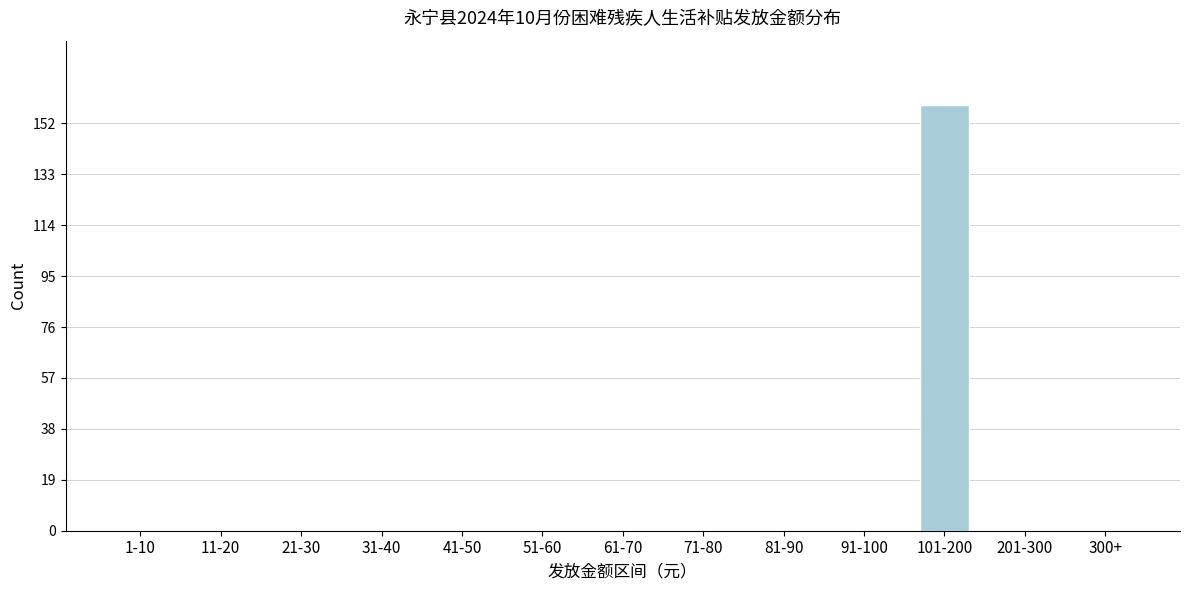

Reading right to left, transcribe all the data shown in this chart.

300+=0	201-300=0	101-200=159	91-100=0	81-90=0	71-80=0	61-70=0	51-60=0	41-50=0	31-40=0	21-30=0	11-20=0	1-10=0